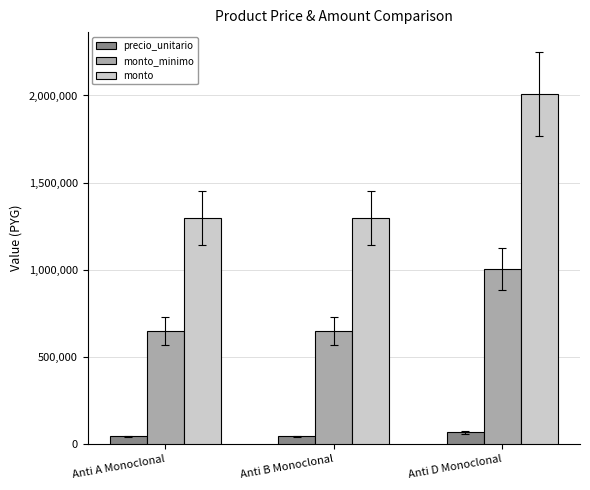

How many groups of bars are there?

3